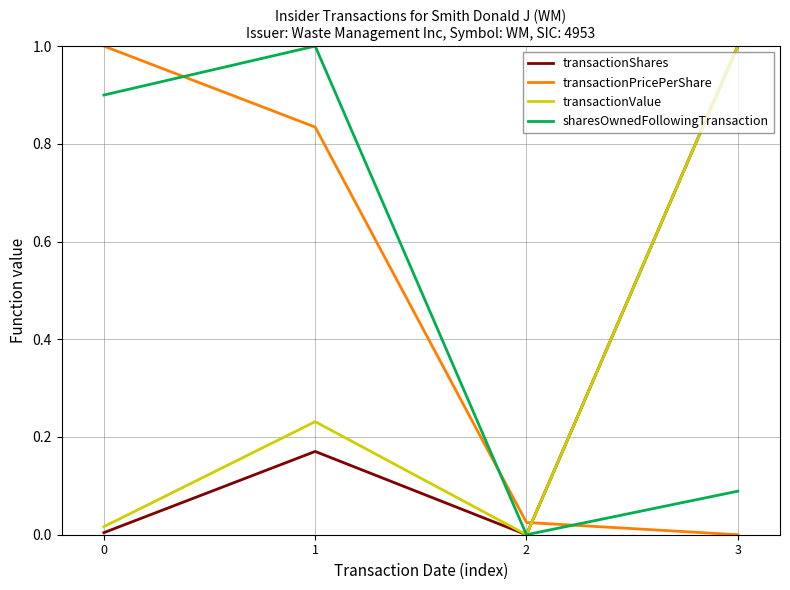

At how many categories does at least one series exceed 0?

4